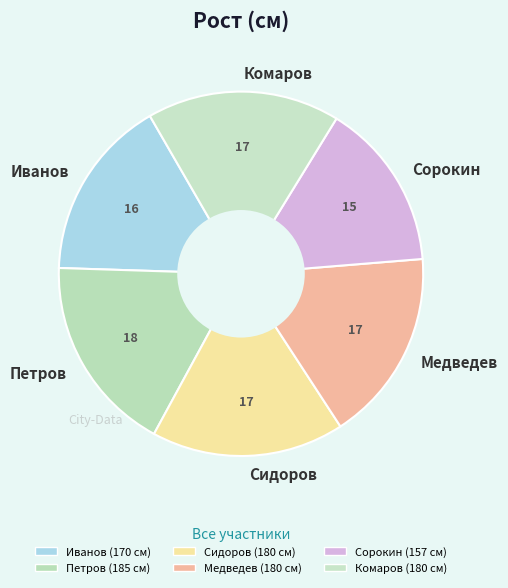

What is the smallest slice in the pie chart?

Сорокин